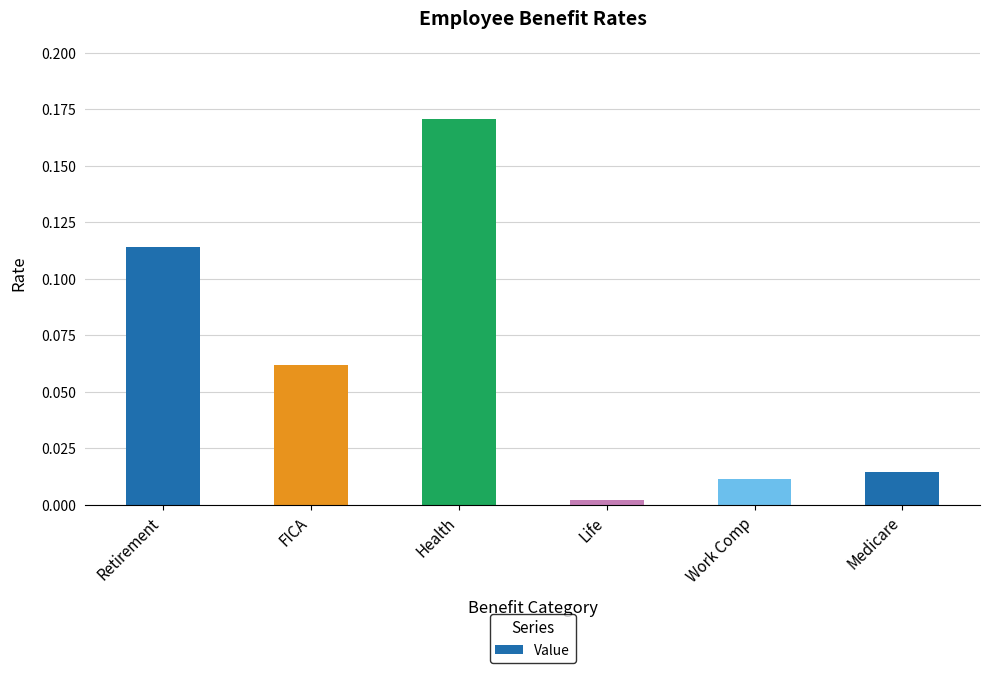

What is the sum of all values?

0.4